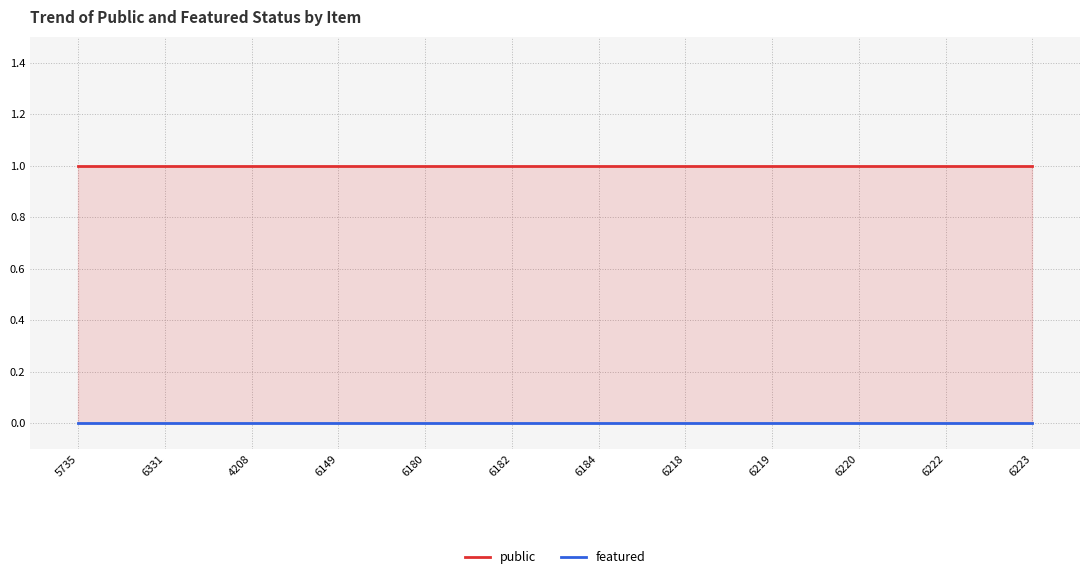

What is the sum of the public values at 5735 and 4208?

2